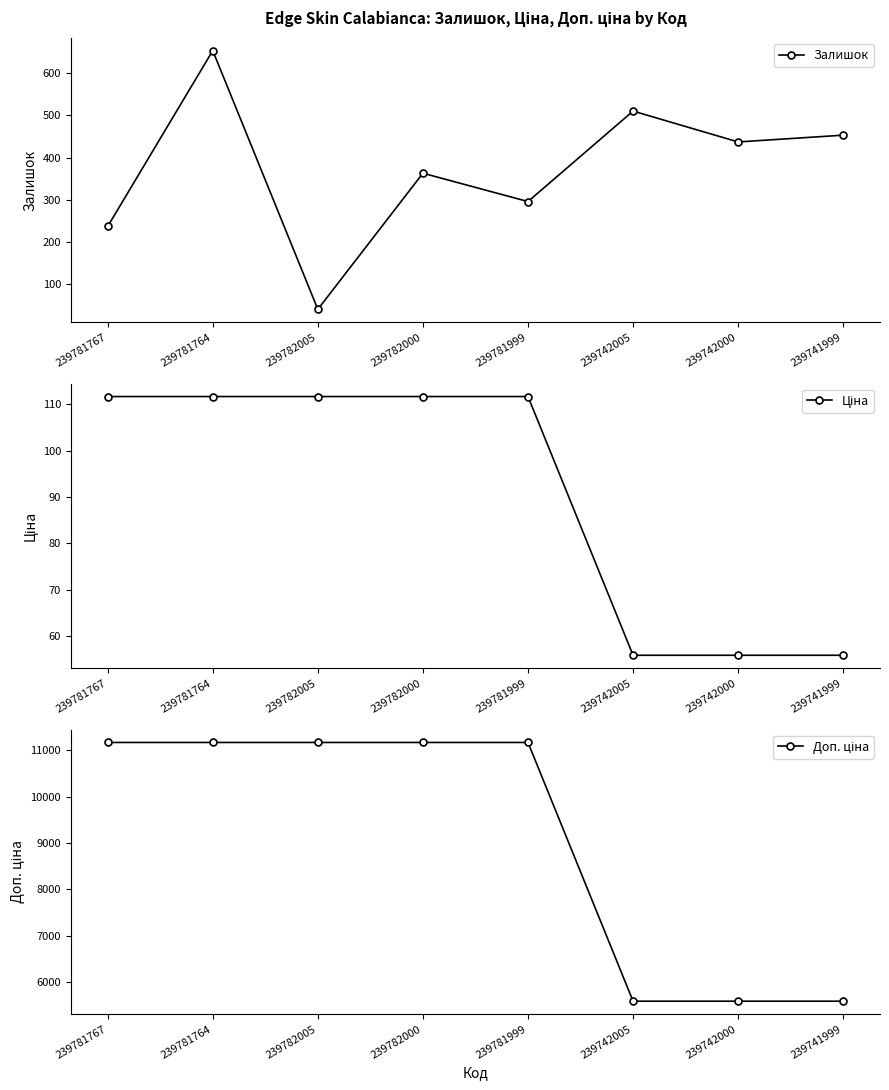

Which category has the lowest value across all series?

239782005